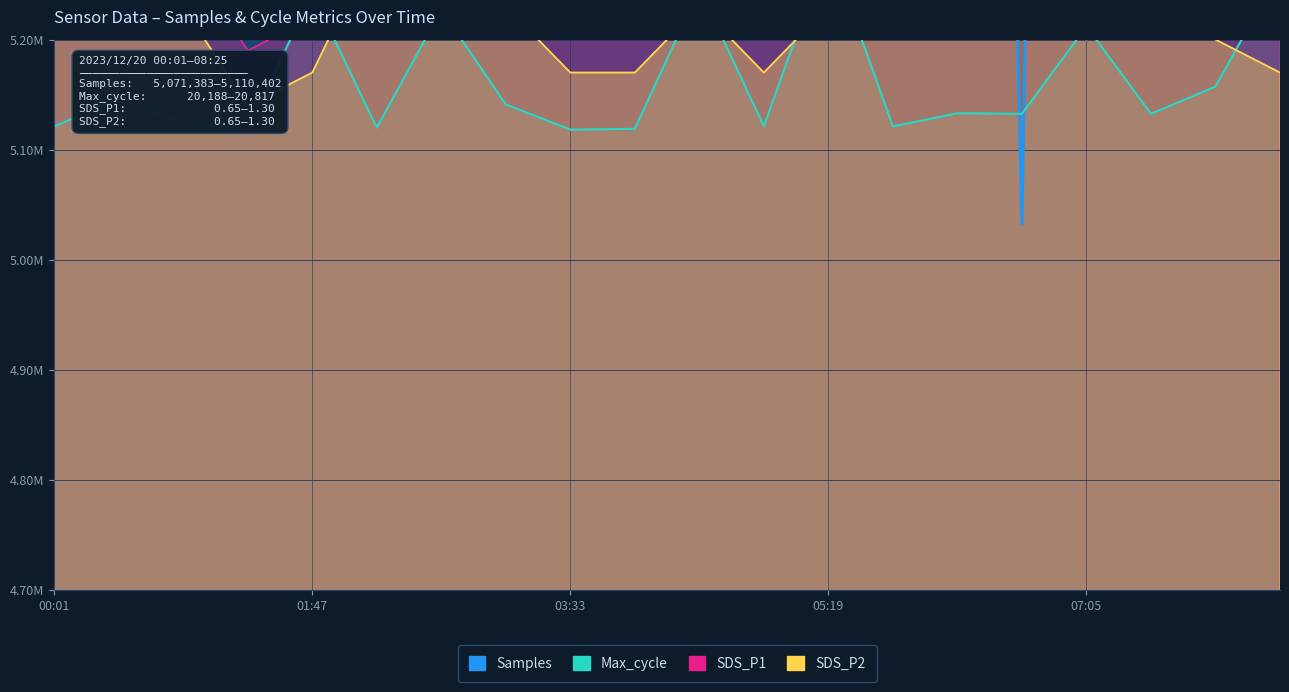

Which series has the largest range (max minus min)?

Samples